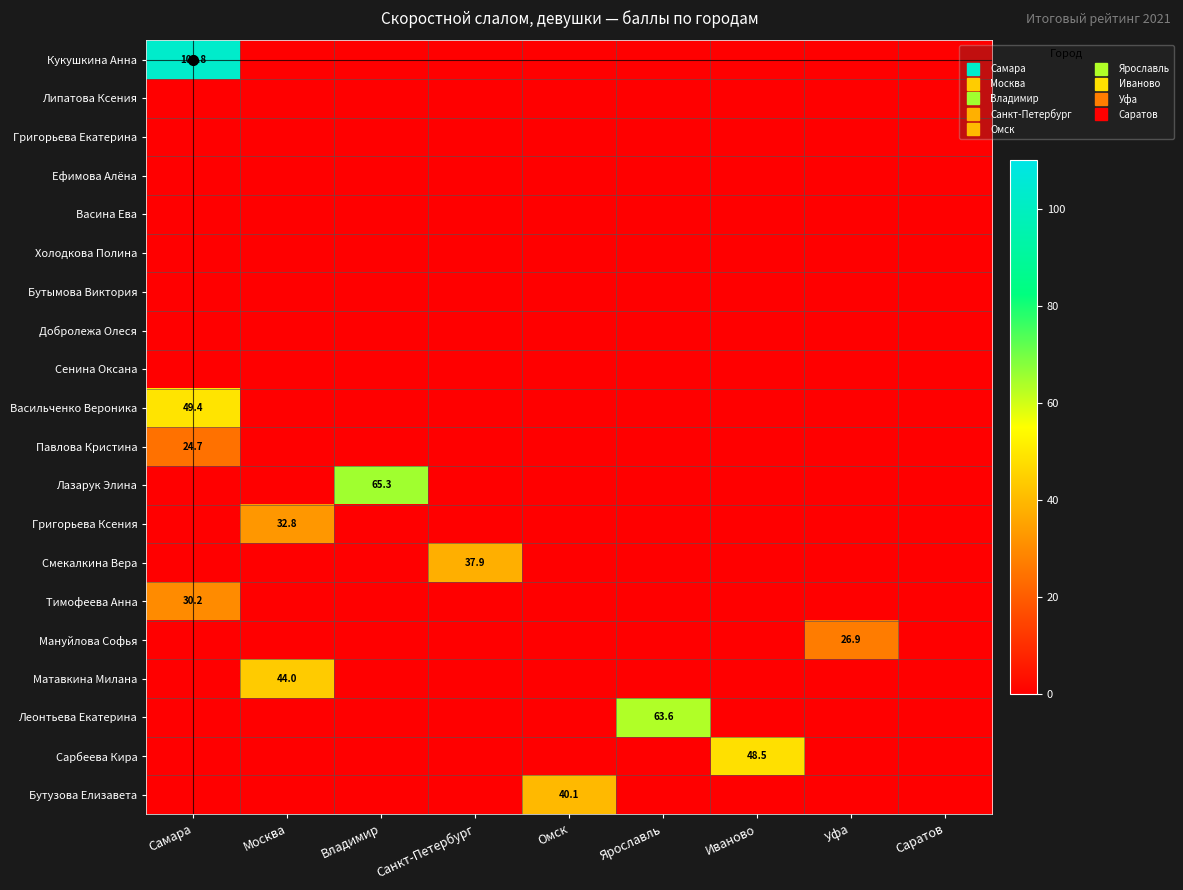

The Бутымова Виктория series shows 0.0 at Омск. True or false?

True